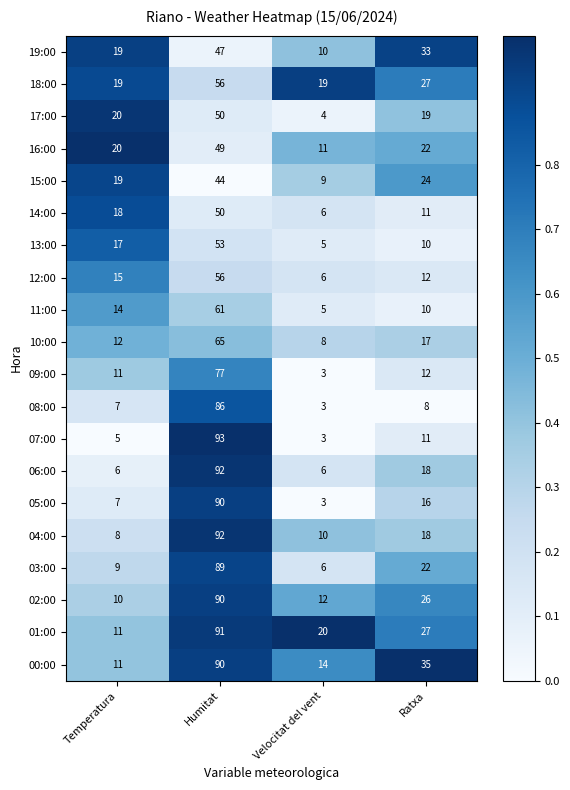

Count the number of data series in this chart.

20